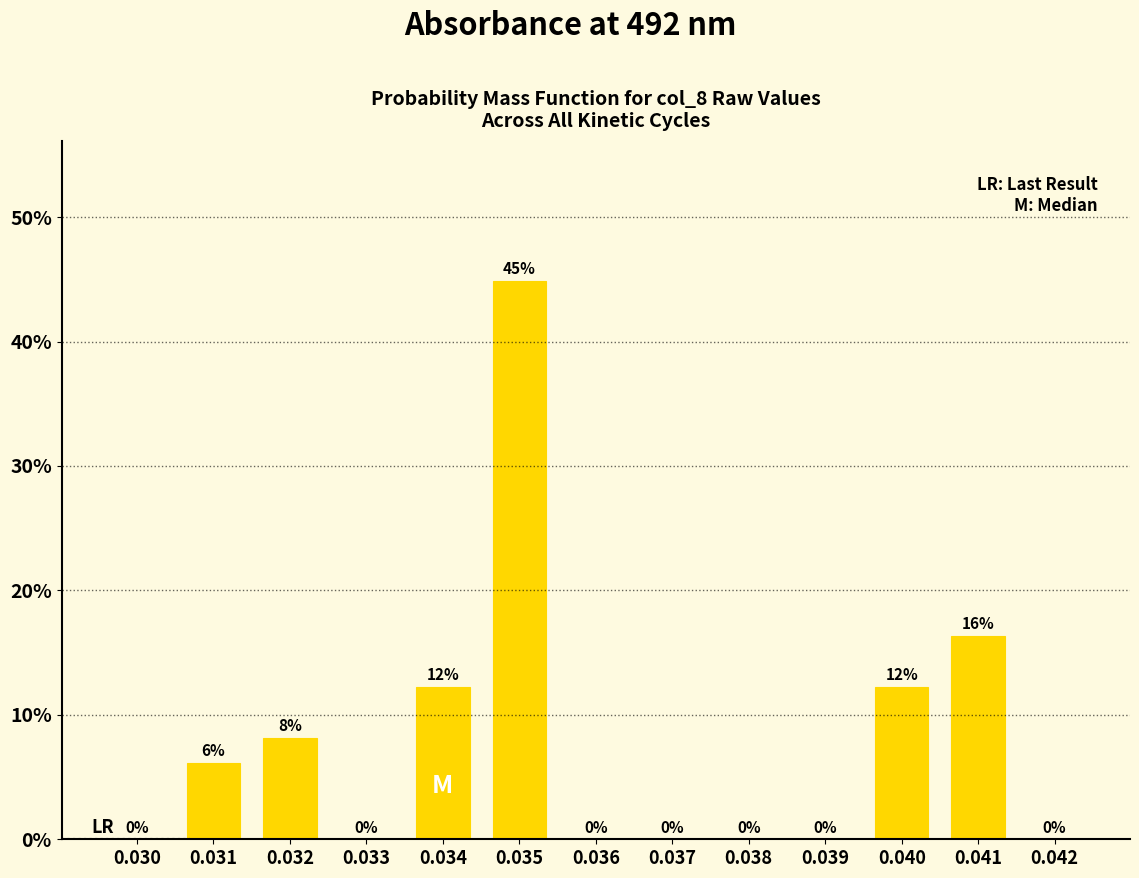

True or false: the data shows 0.0 at 0.030.

True